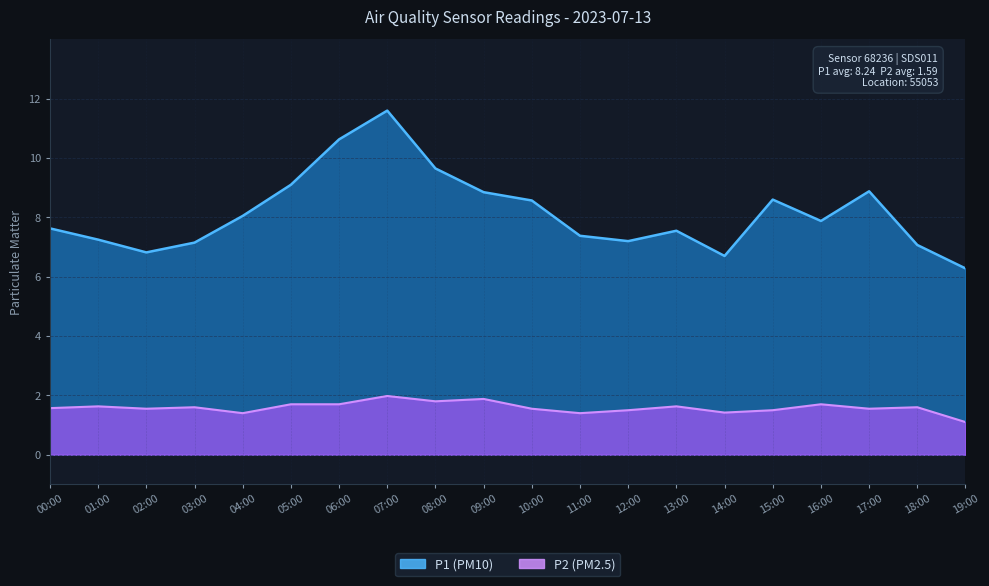

How many values in the P1 series exceed 7?

17